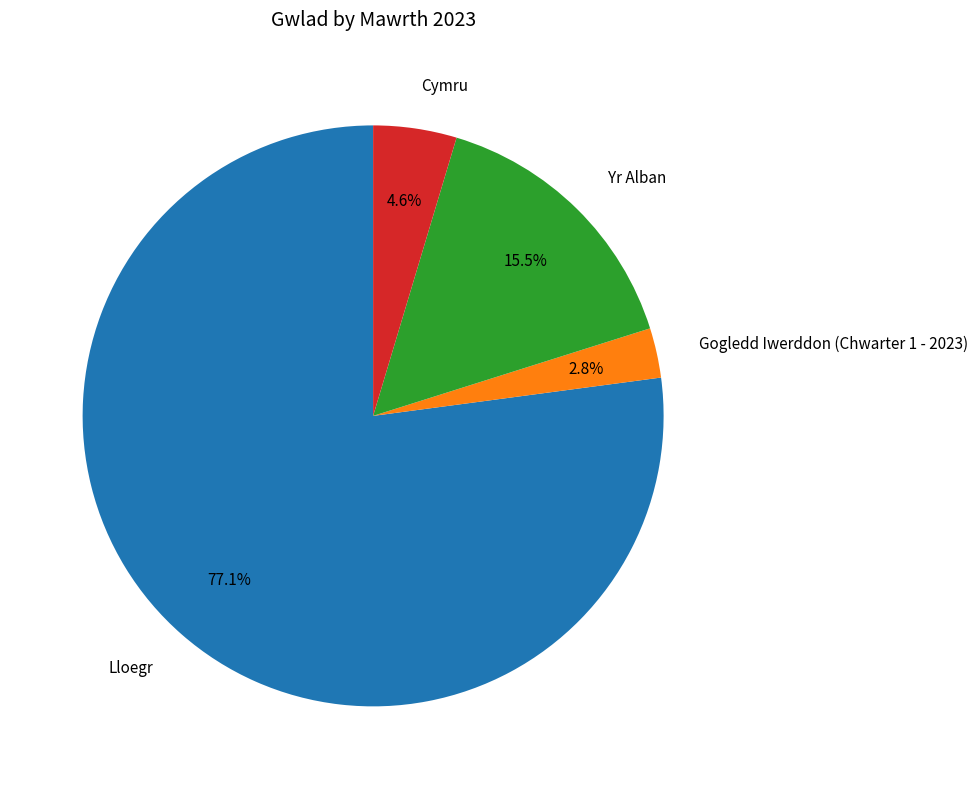

Which slice is the smallest?

Gogledd Iwerddon (Chwarter 1 - 2023)